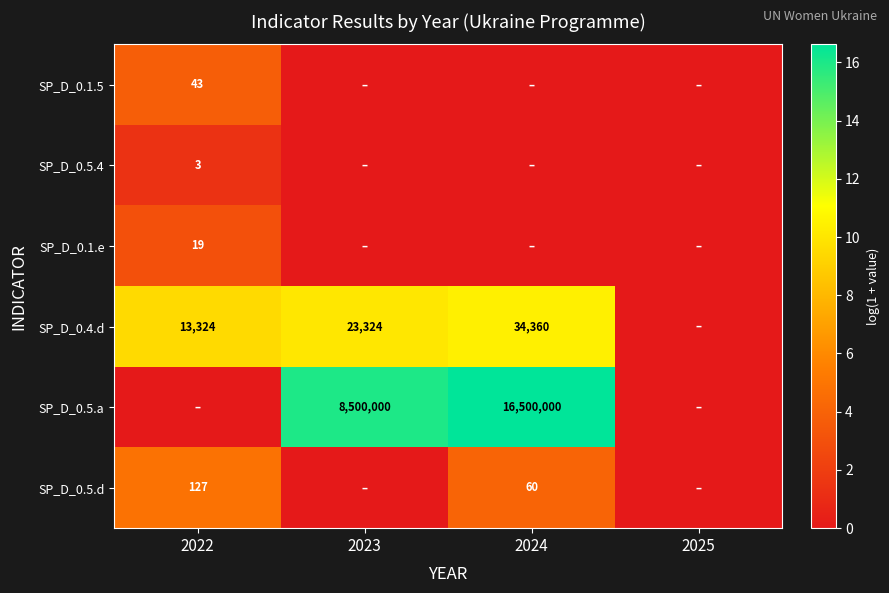

Is the value of SP_D_0.4.d at 2023 greater than the value of SP_D_0.1.5 at 2022?

Yes